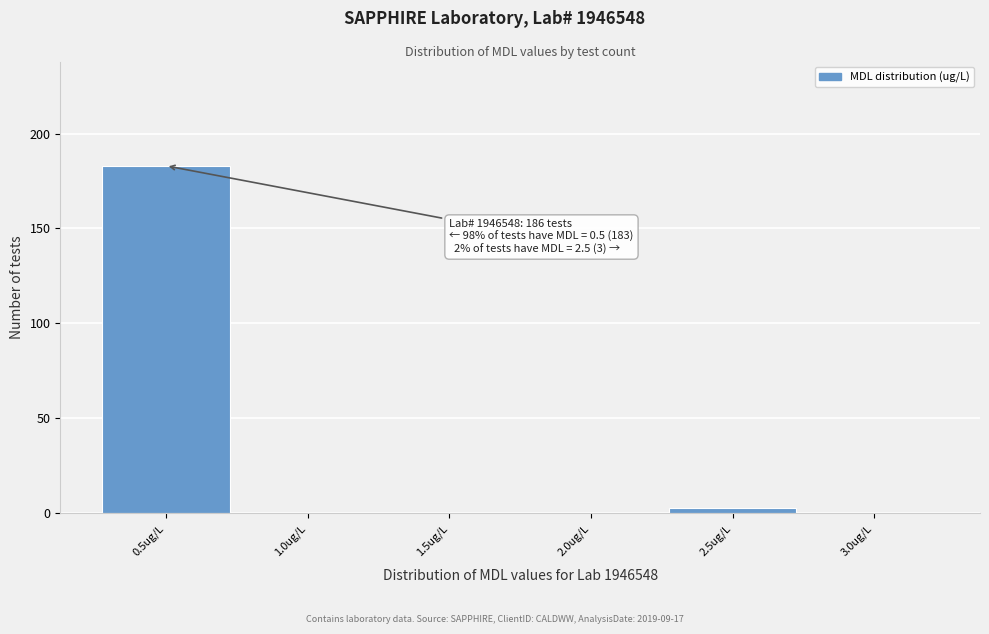

Reading left to right, extract all data points from this chart.

0.5ug/L=183	1.0ug/L=0	1.5ug/L=0	2.0ug/L=0	2.5ug/L=3	3.0ug/L=0